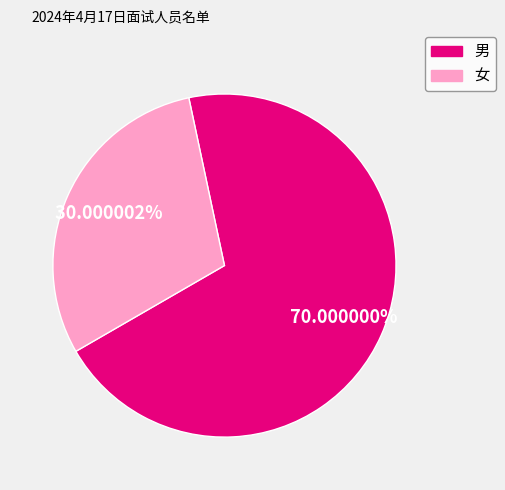

To the nearest percent, what is the average slice percentage?

50%